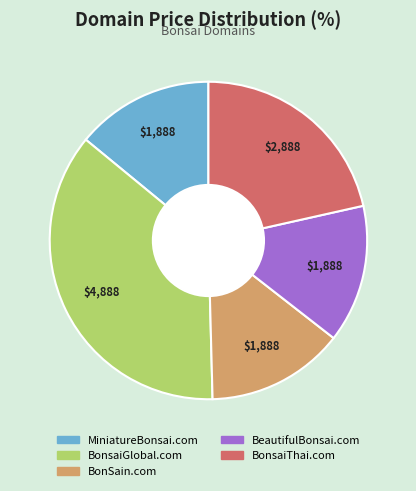

Which category has the biggest portion of the pie?

BonsaiGlobal.com